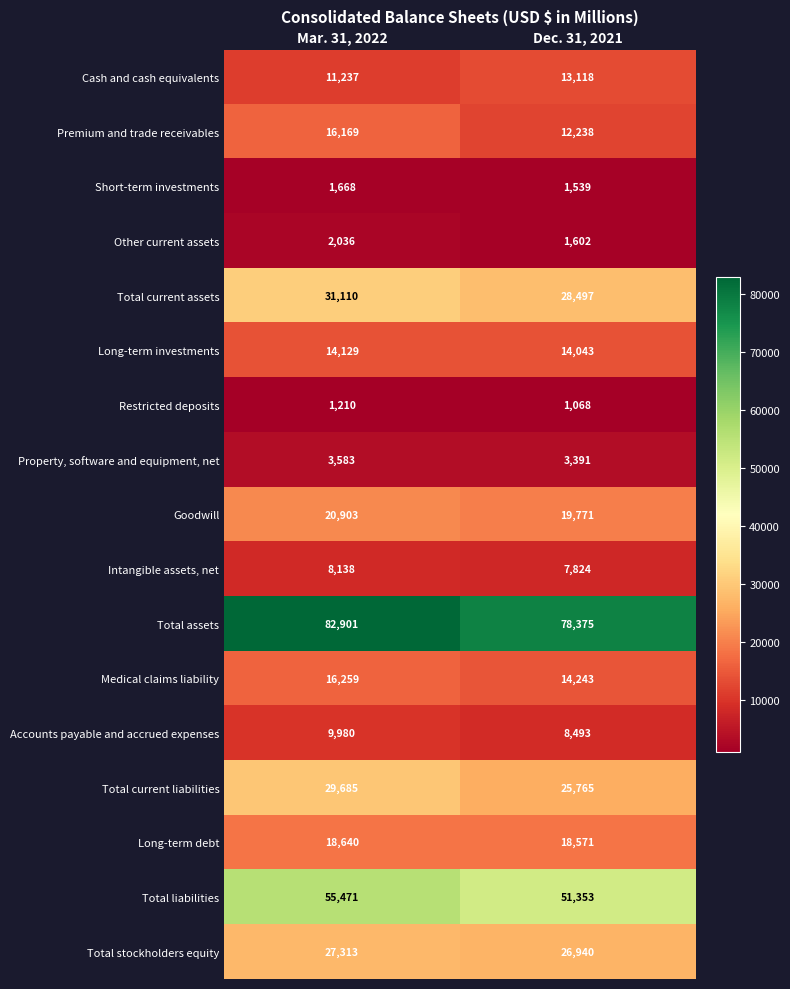

Is it true that Property, software and equipment, net equals 1008 at Mar. 31, 2022?

False